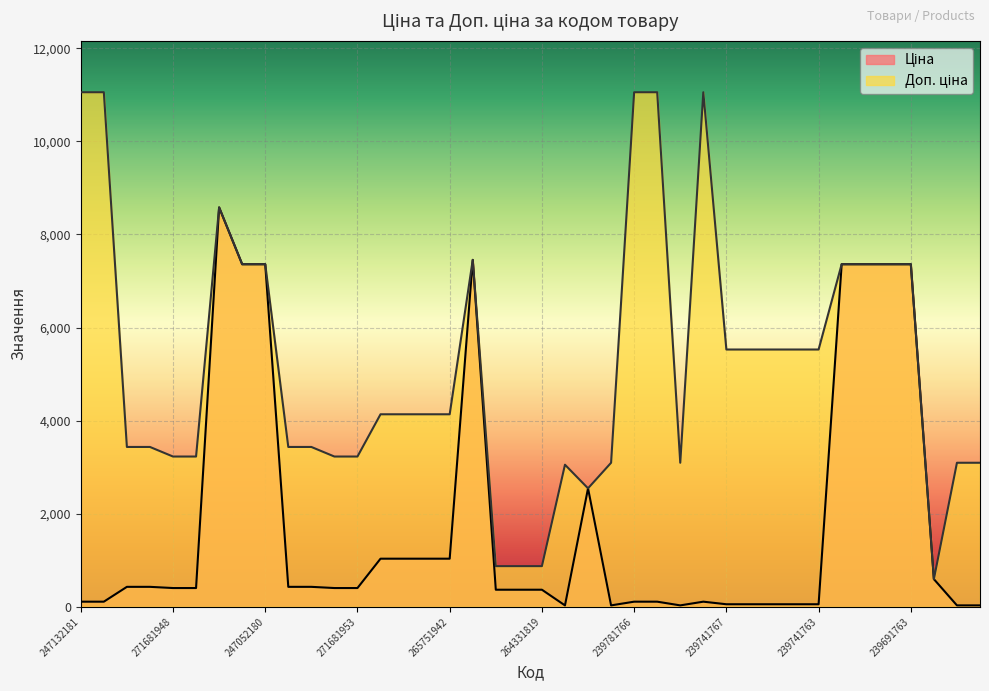

Which category has the lowest value in the Доп. ціна series?

257380000